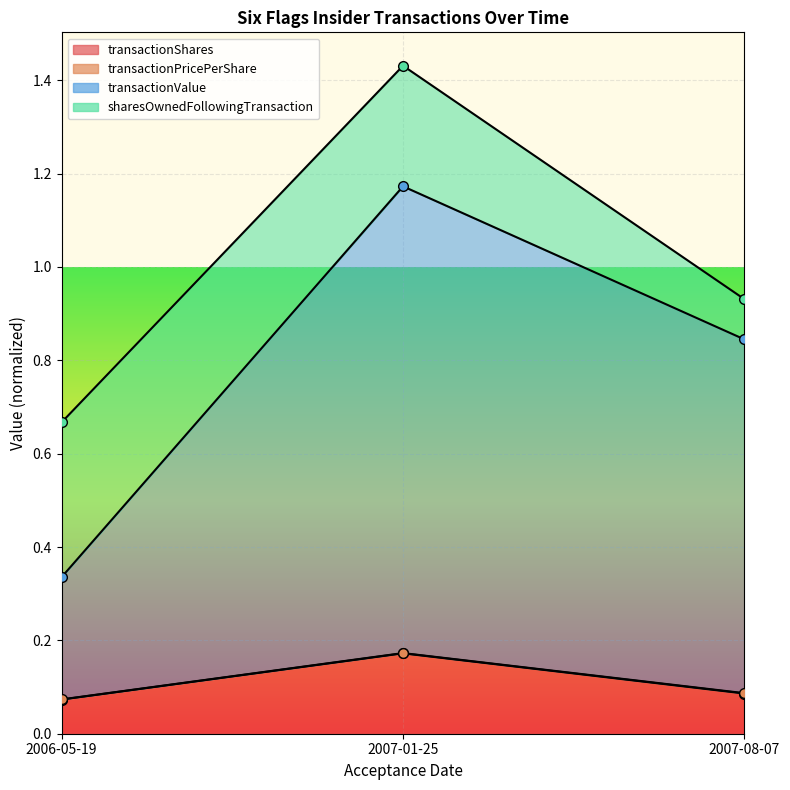

Which series has the largest total across all categories?

transactionValue